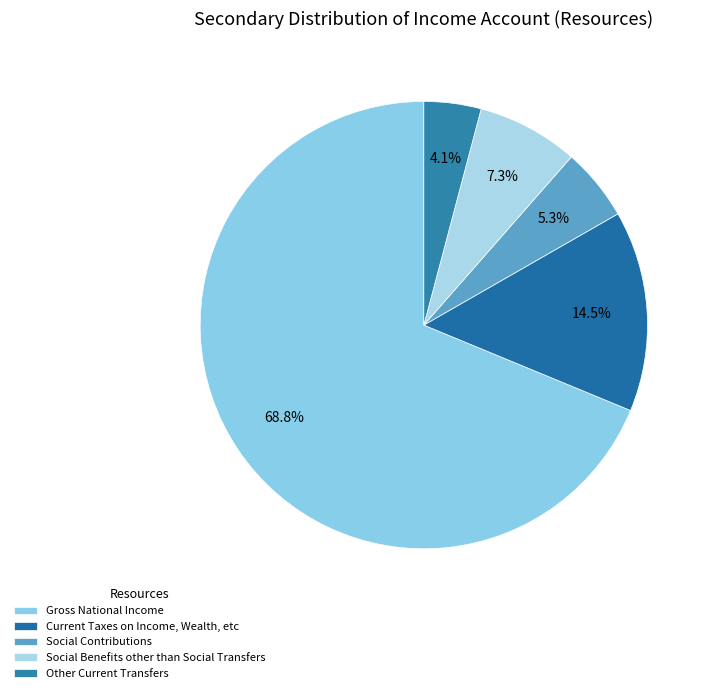

Approximately how many times larger is the value at Social Benefits other than Social Transfers compared to Current Taxes on Income, Wealth, etc?

0.5